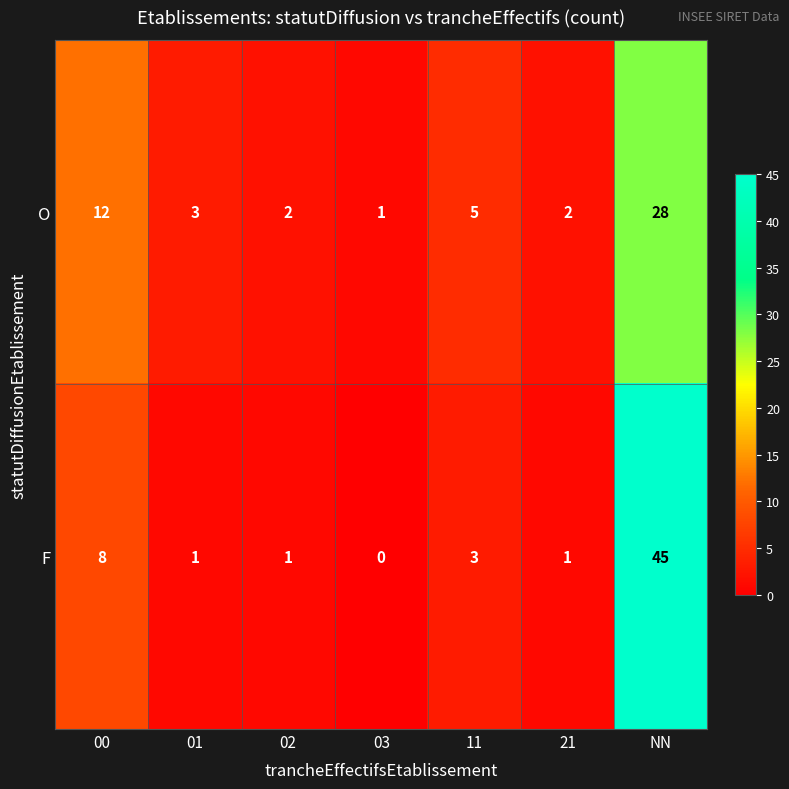

Between 02 and 11, which series saw the biggest shift?

O